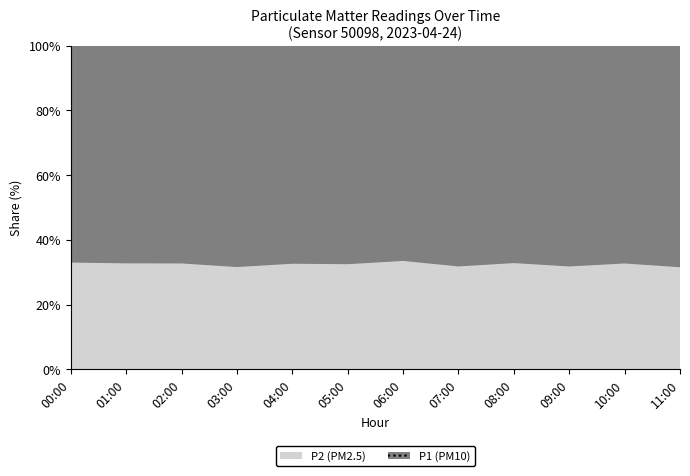

Rank the categories by P2 value from lowest to highest.

10:00, 00:00, 04:00, 06:00, 01:00, 09:00, 08:00, 02:00, 11:00, 05:00, 07:00, 03:00